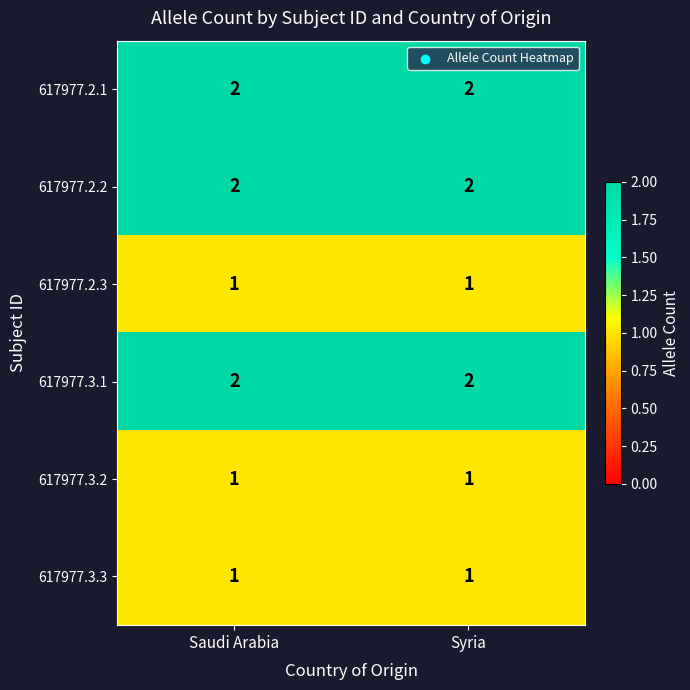

True or false: 617977.3.3 has a value of 1 at Syria.

True